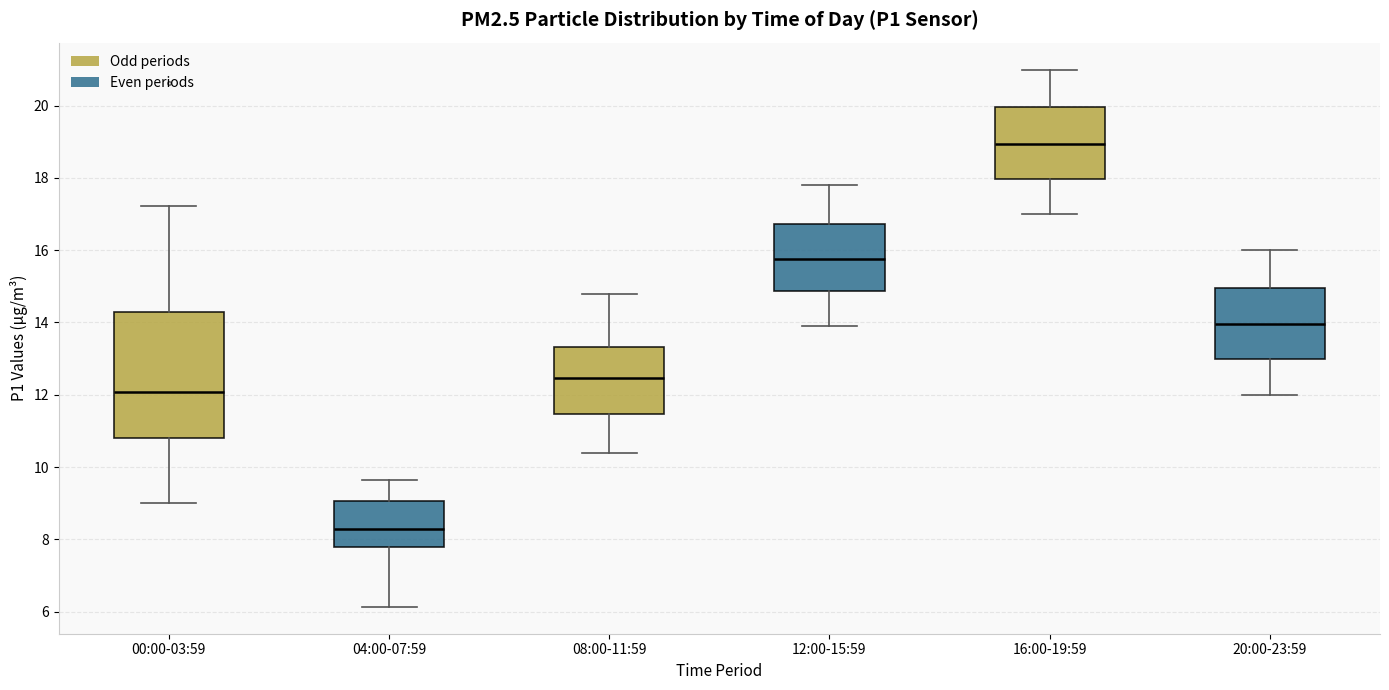

Reading left to right, transcribe this box plot: for each box, give where its median line is, the range the box spans, and where its two whiskers end, as read against the y-axis. The values are not printed on the chart, so give them approximately, as read against the axis.

00:00-03:59: median 12.0, box 10.8 to 14.2, whiskers 9.0 to 17.2
04:00-07:59: median 8.2, box 7.8 to 9.0, whiskers 6.2 to 9.6
08:00-11:59: median 12.4, box 11.4 to 13.4, whiskers 10.4 to 14.8
12:00-15:59: median 15.8, box 14.8 to 16.8, whiskers 14.0 to 17.8
16:00-19:59: median 19.0, box 18.0 to 20.0, whiskers 17.0 to 21.0
20:00-23:59: median 14.0, box 13.0 to 15.0, whiskers 12.0 to 16.0